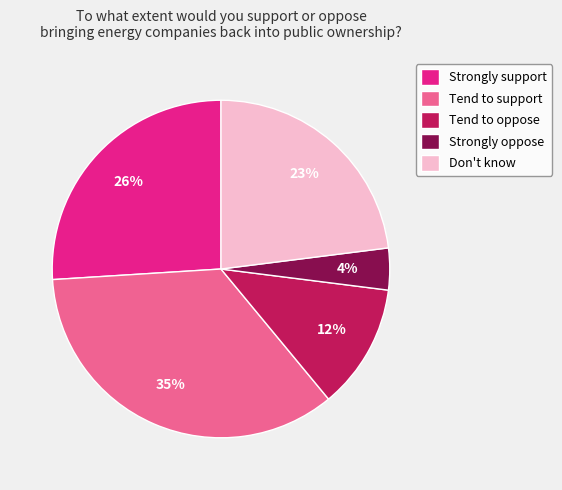

To the nearest percent, what is the combined percentage of Tend to oppose and Strongly oppose?

16%